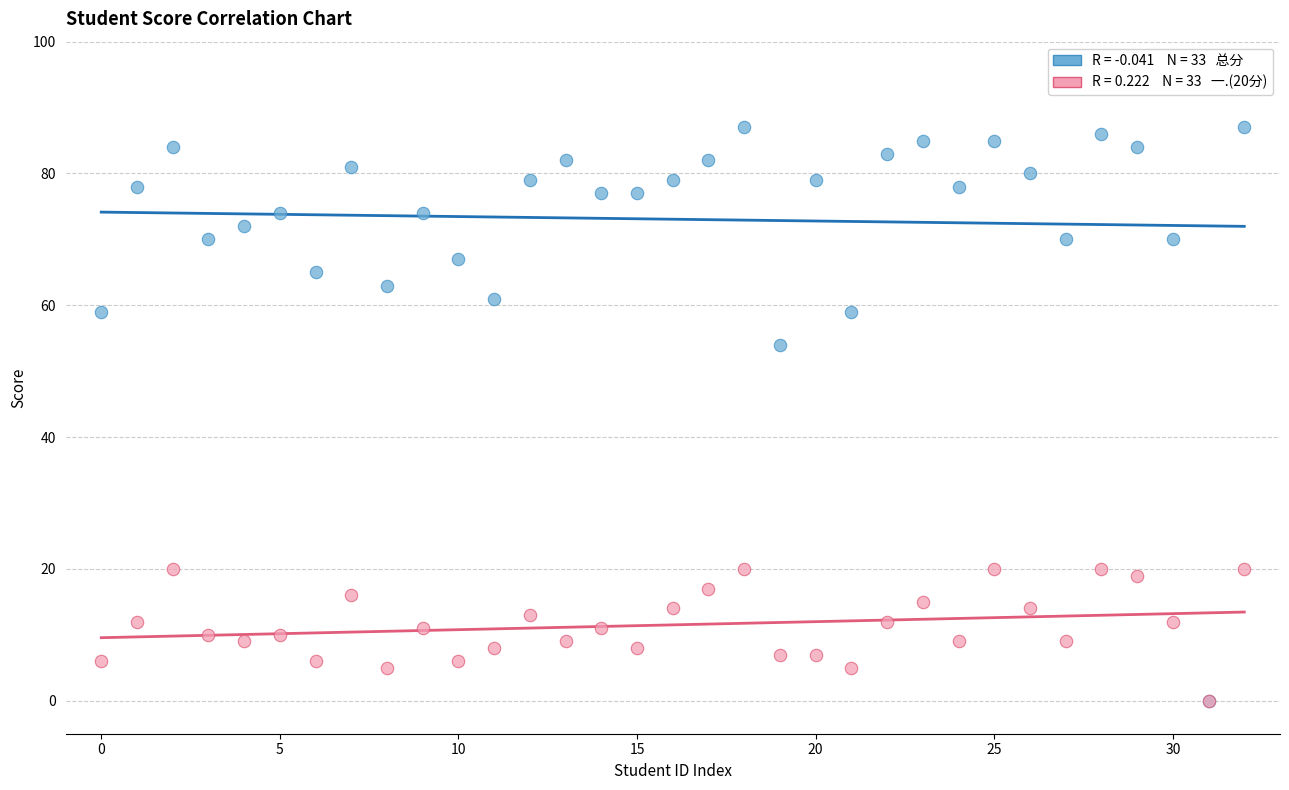

Across all series, what Y value is closest to 43?

54